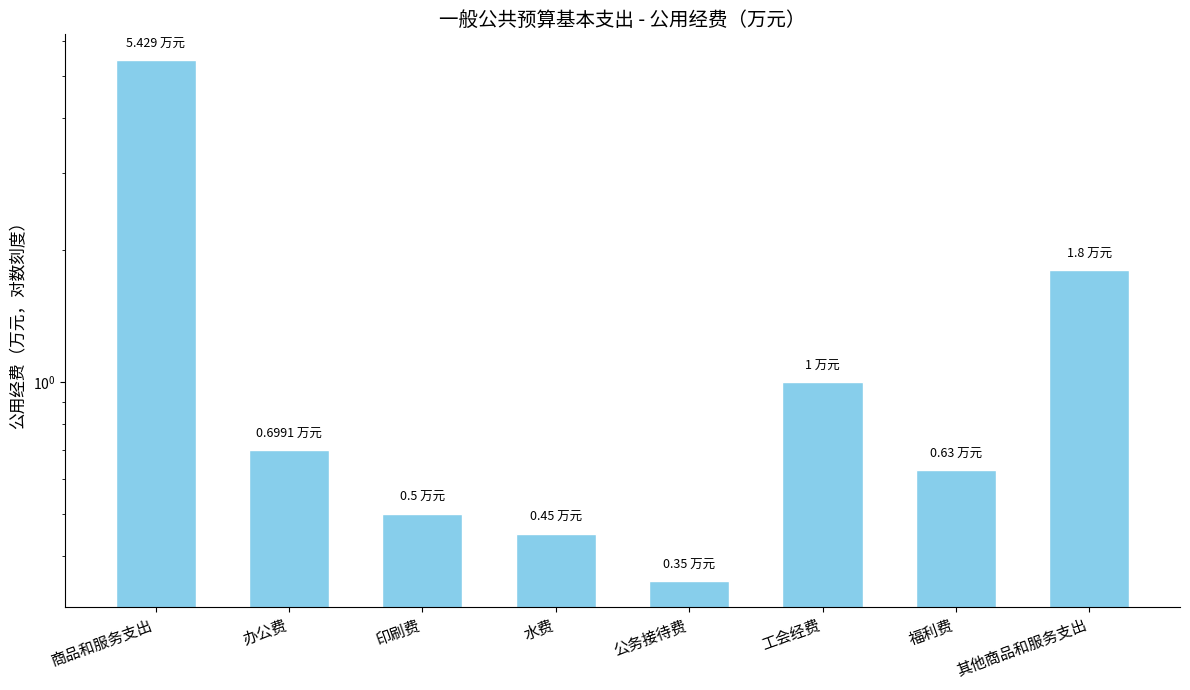

List the labels in order of value, smallest first.

公务接待费, 水费, 印刷费, 福利费, 办公费, 工会经费, 其他商品和服务支出, 商品和服务支出